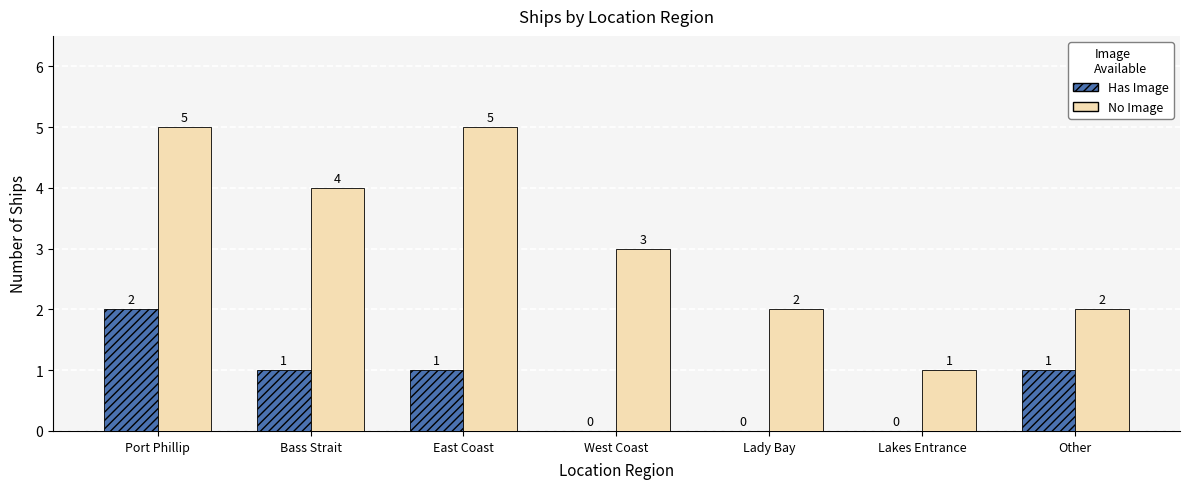

Count the number of data series in this chart.

2